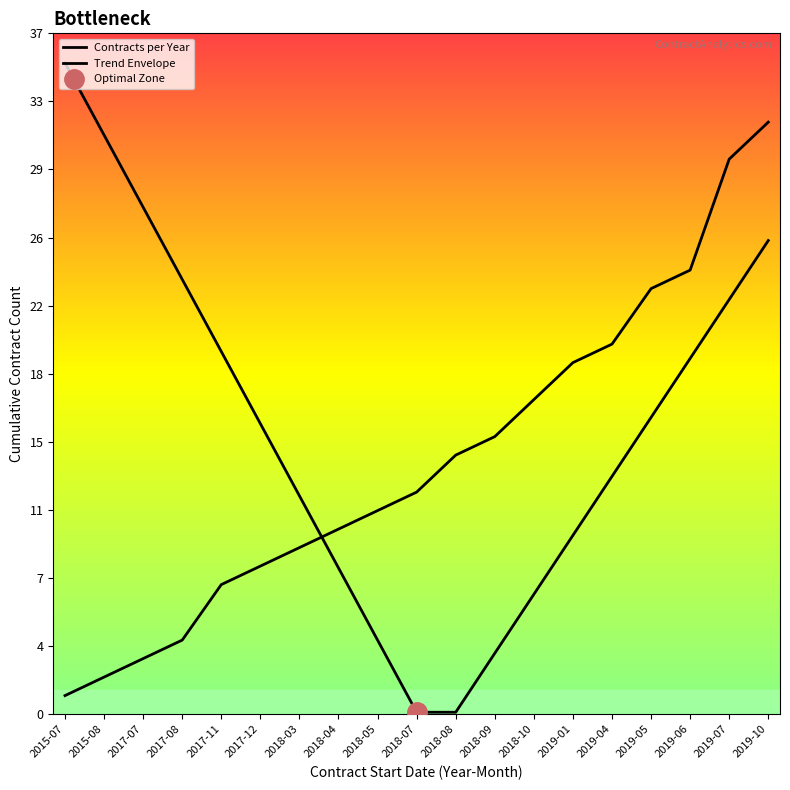

Which has a higher value, 2019-05 or 2015-07?

2019-05